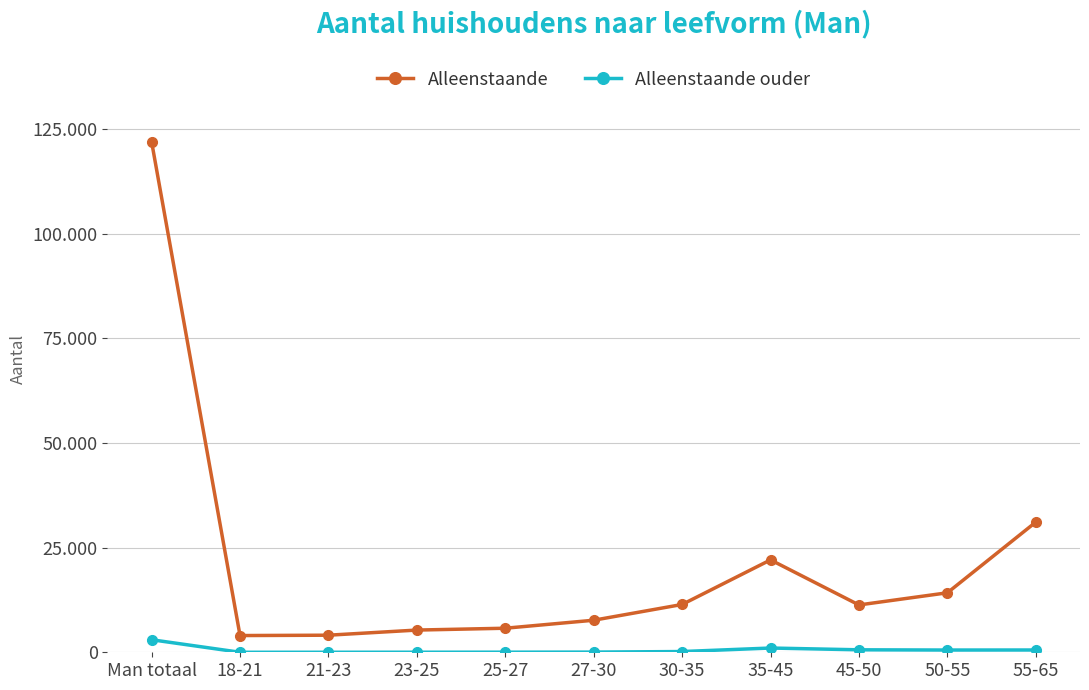

What are all the series names shown in the legend?

Alleenstaande, Alleenstaande ouder